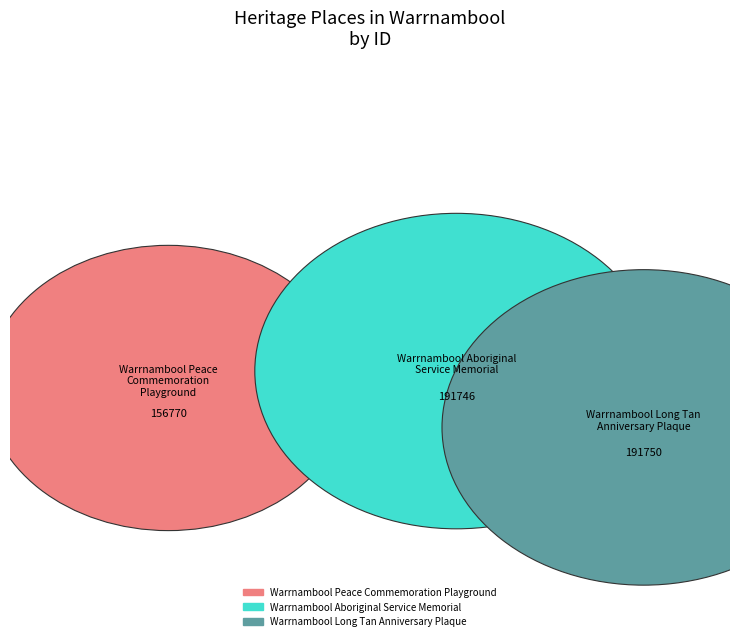

Is the sum of Warrnambool Long Tan Anniversary Plaque and Warrnambool Aboriginal Service Memorial greater than half?

Yes